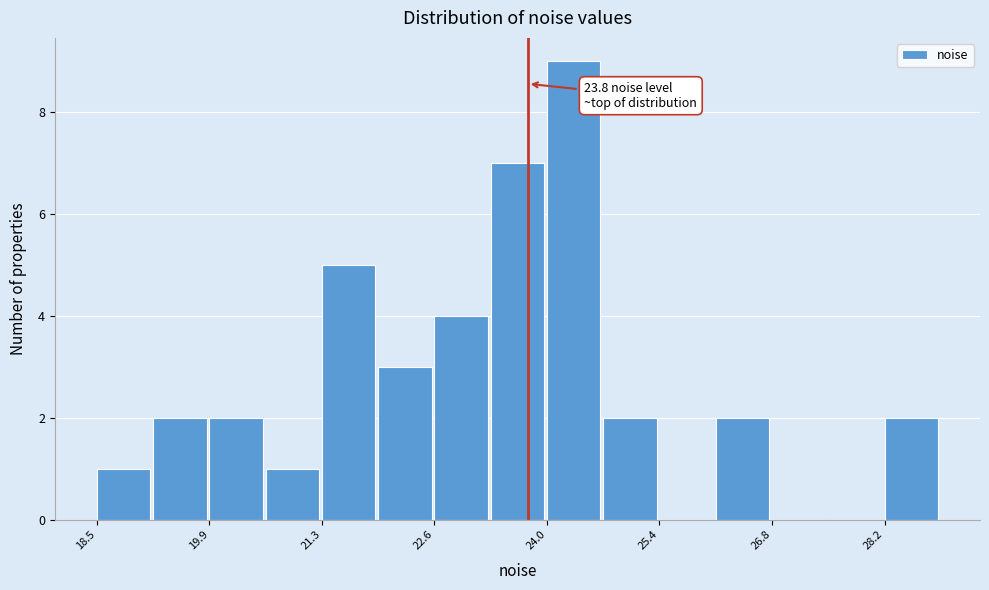

Around what value on the x-axis is the tallest bar? Give the approximate position of its centre, as read against the axis.

24.4